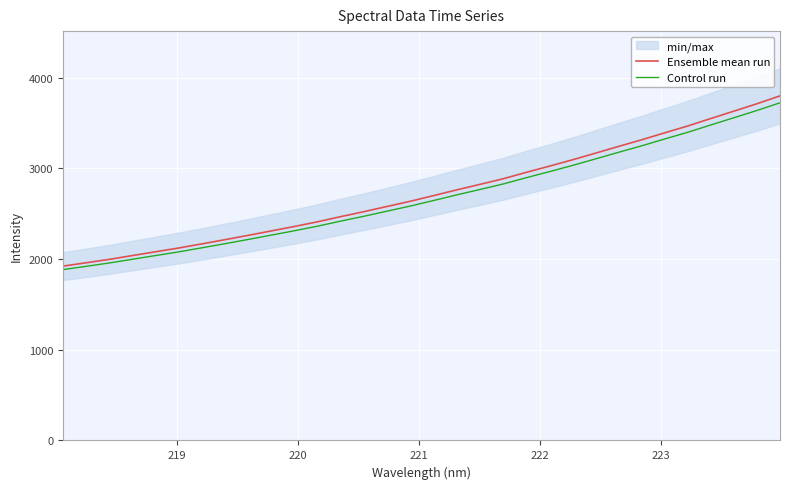

List the series in order of their peak value, lowest first.

Control run, Ensemble mean run